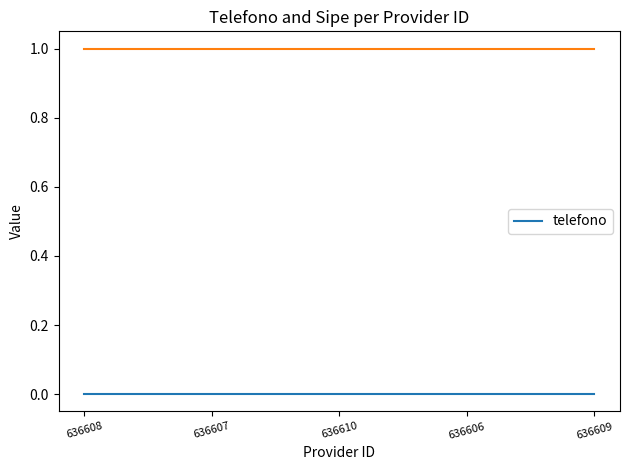

Rank the series at 636610 from lowest to highest value.

telefono, _sipe